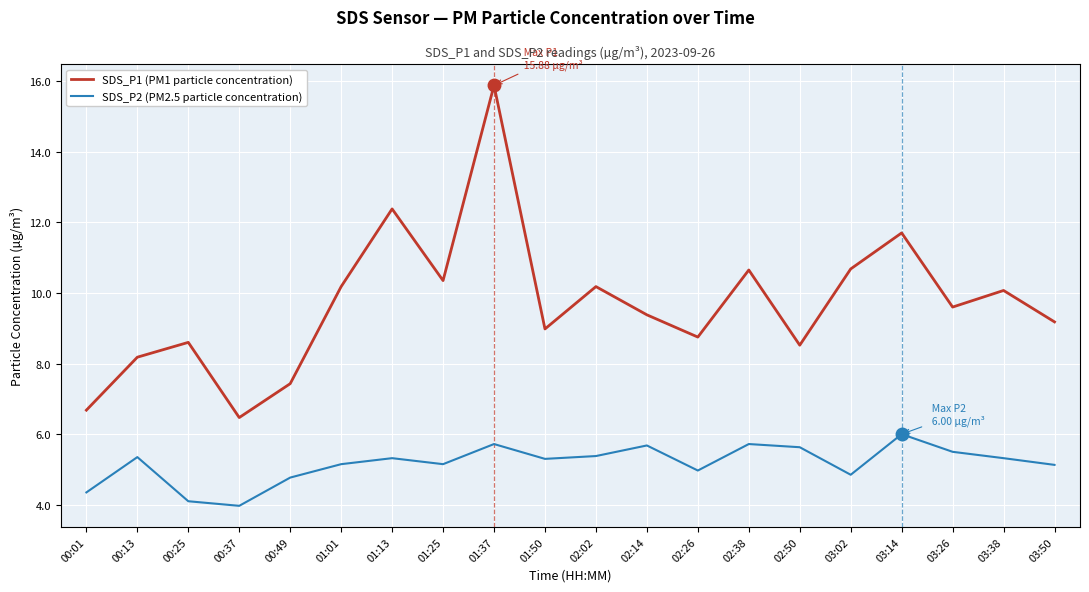

Which series has the largest range (max minus min)?

SDS_P1 (PM1 particle concentration)